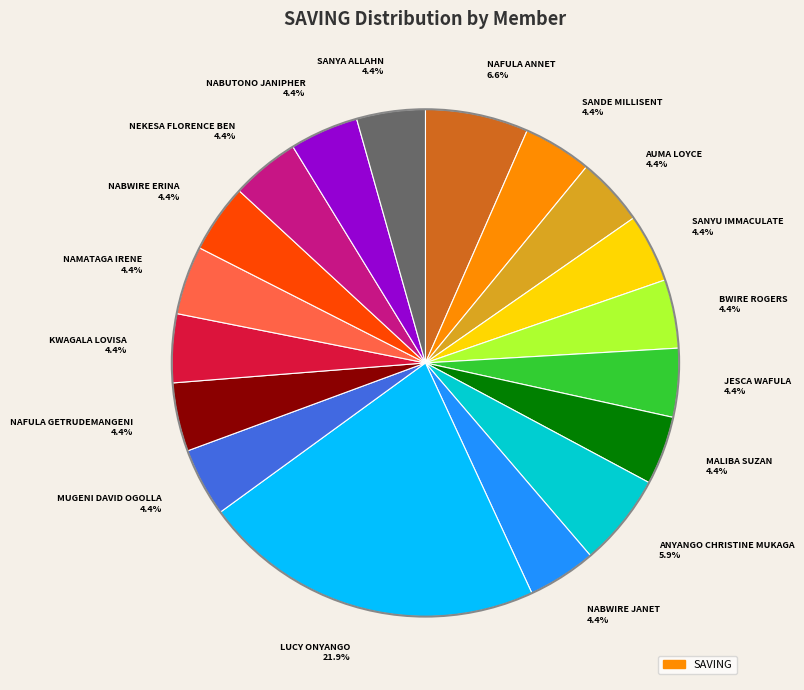

Does AUMA LOYCE 4.4% represent more than half of the total?

No